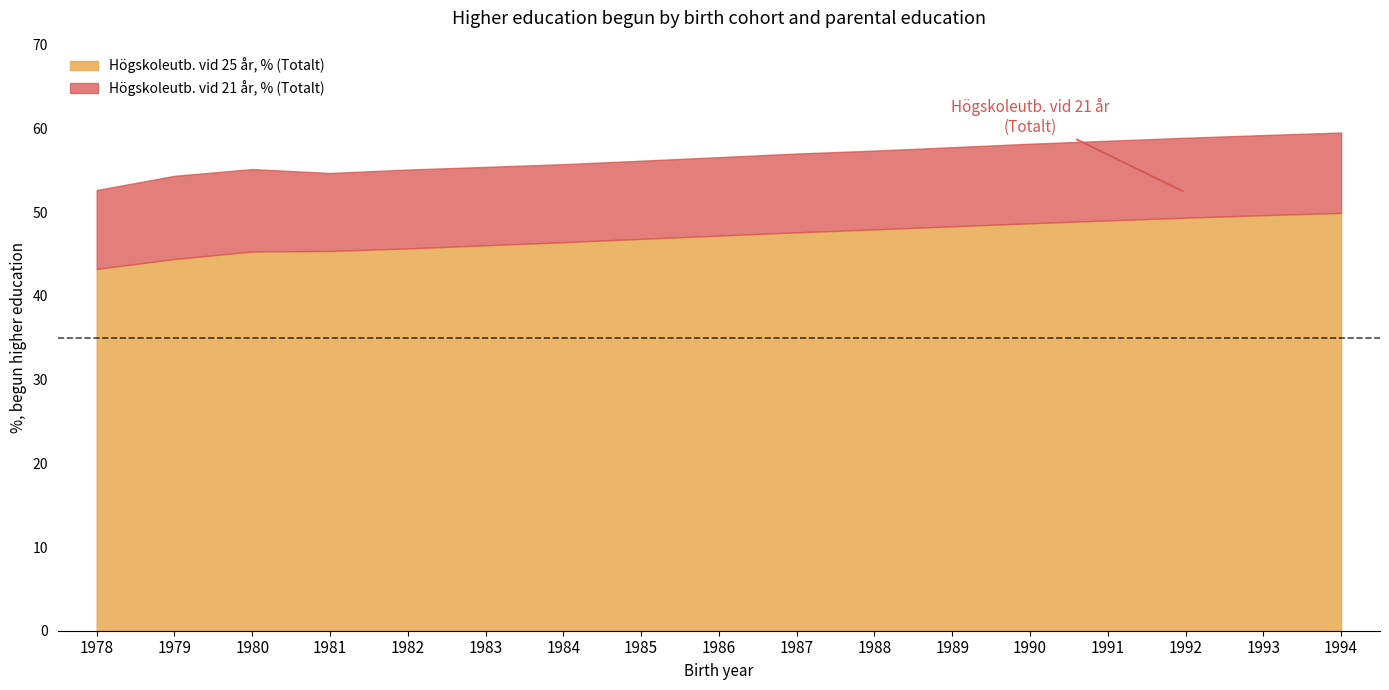

What is the sum of all Högskoleutb. vid 25 år, % (Totalt) values?

801.0